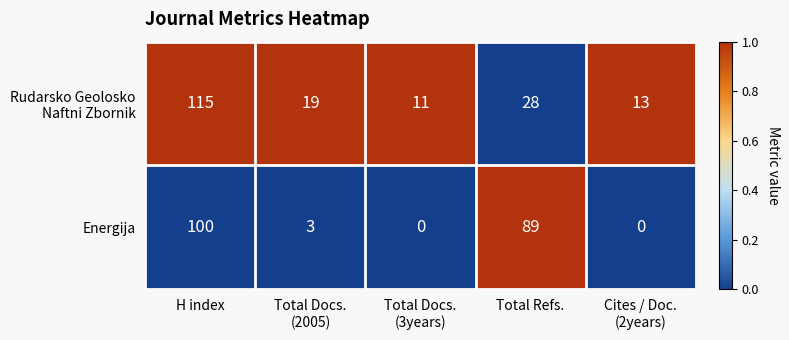

What is the sum of all Energija values?

192